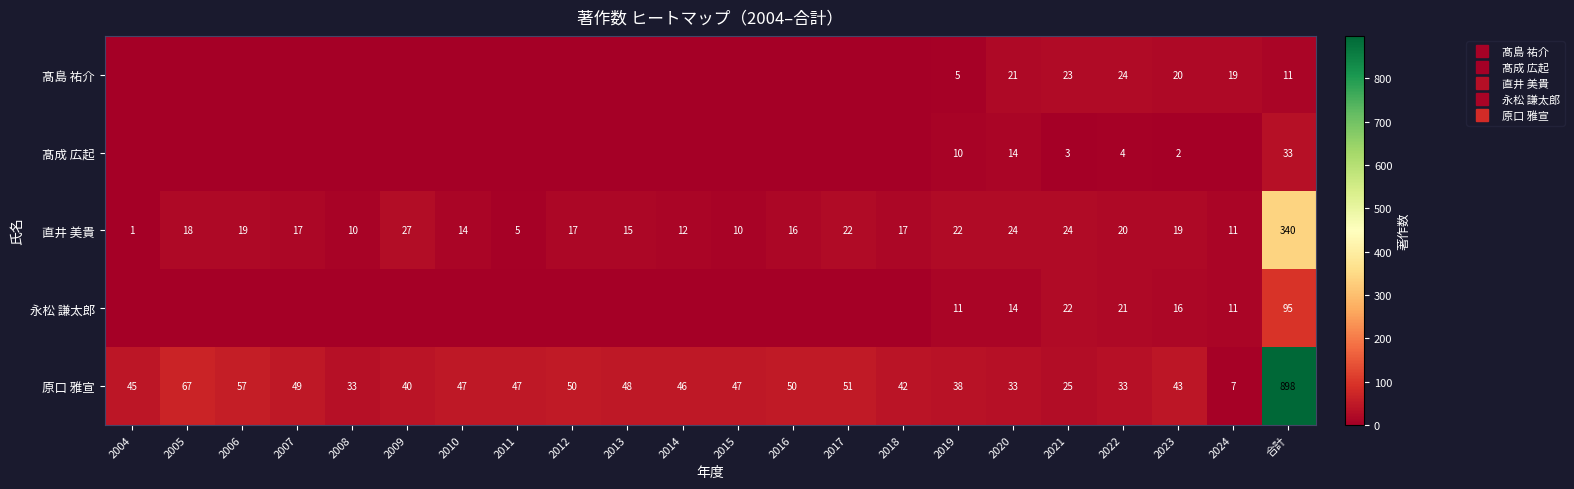

What is the difference between the maximum and second lowest values in the 髙島 祐介 series?

24